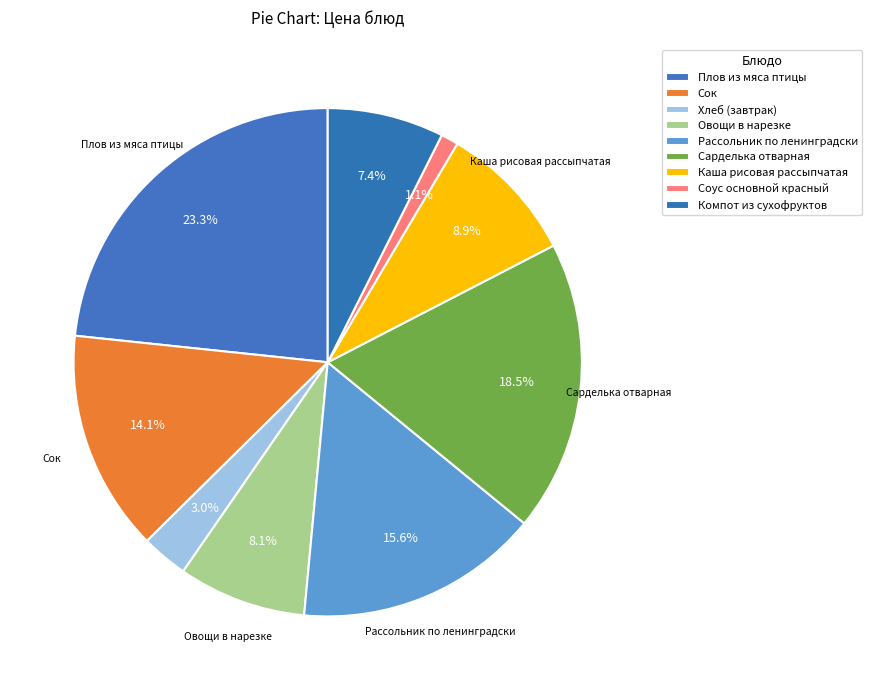

True or false: Компот из сухофруктов accounts for 1% of the total.

False